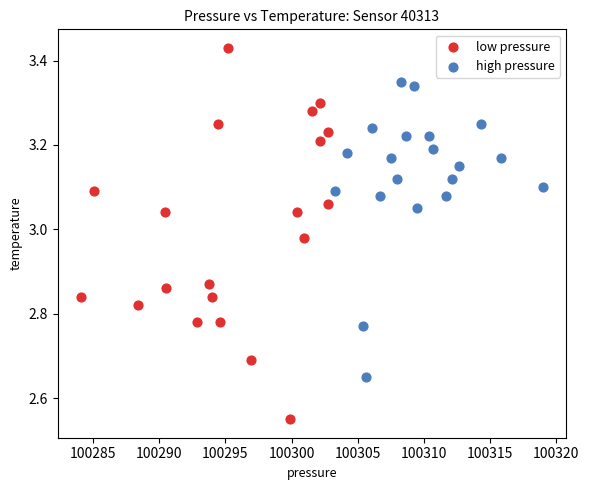

Which series reaches the minimum Y coordinate?

low pressure